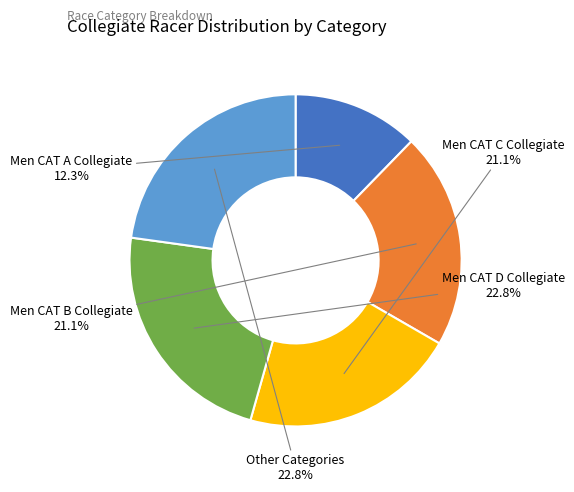

Combined, do Other Categories and Men CAT A Collegiate account for over 50%?

No